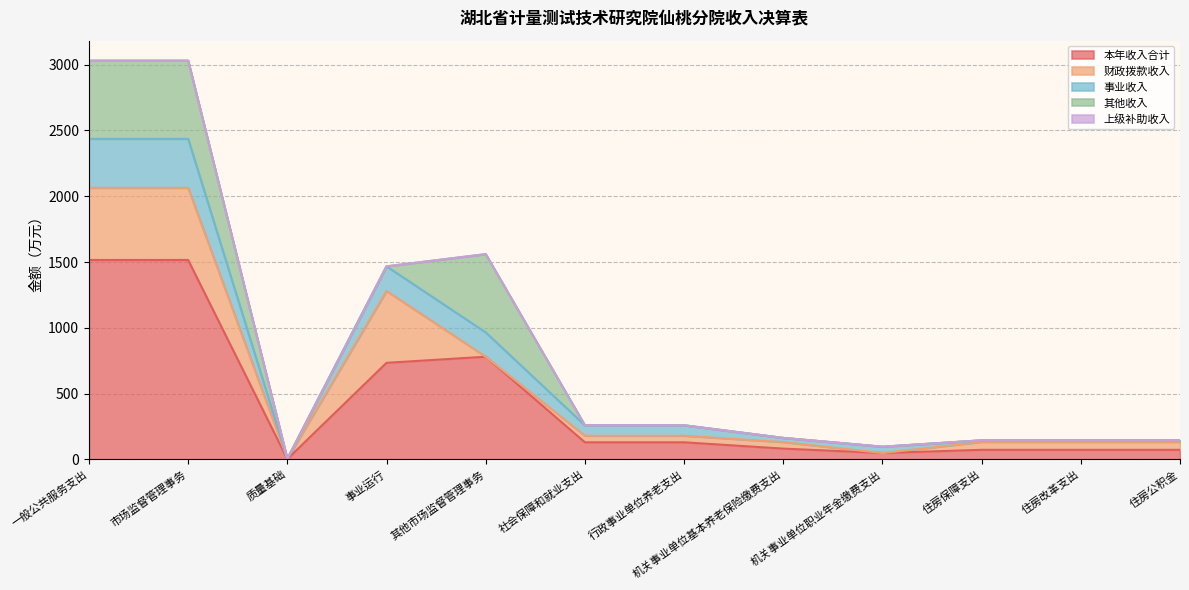

What are all the series names shown in the legend?

本年收入合计, 财政拨款收入, 事业收入, 其他收入, 上级补助收入